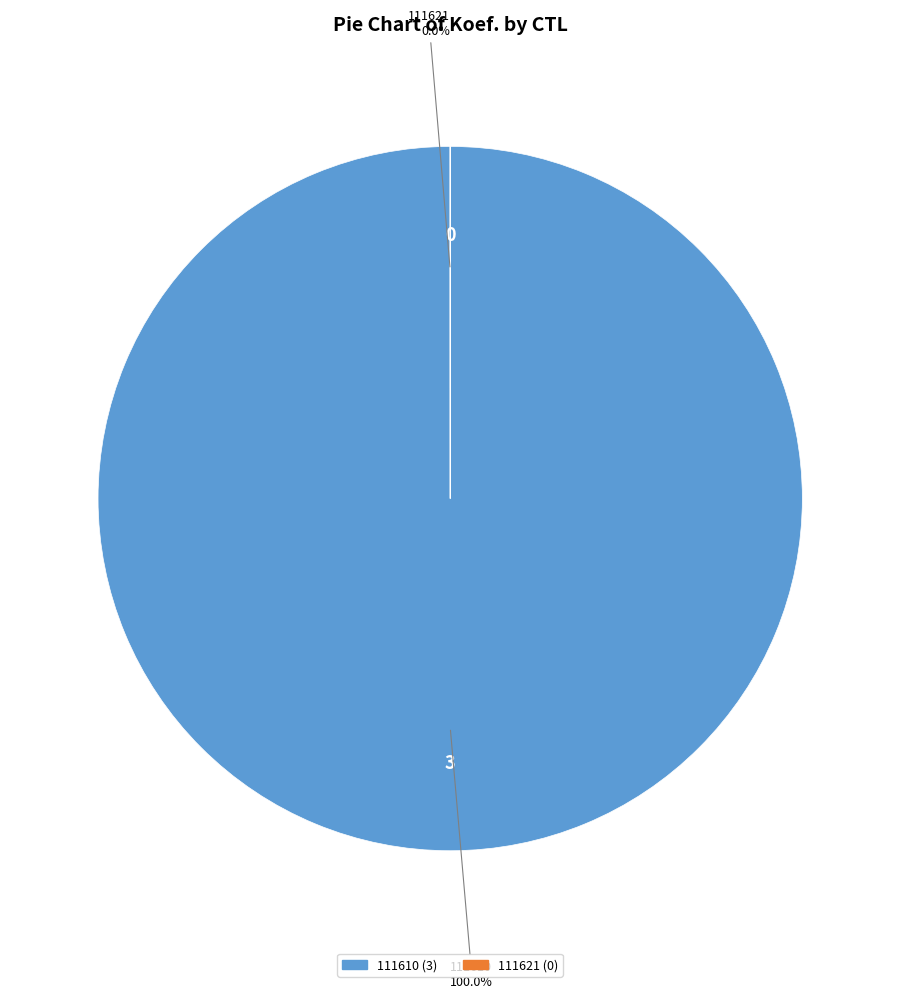

Combined, what portion of the pie is 111610 and 111621?

100.0%